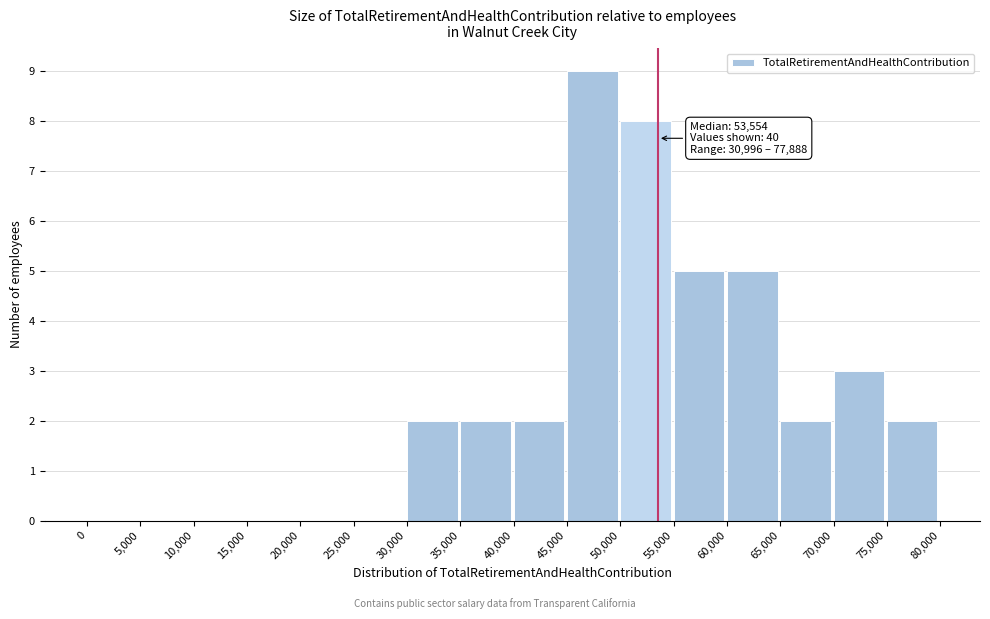

Which range on the x-axis has the tallest bar?

45,000 to 50,000